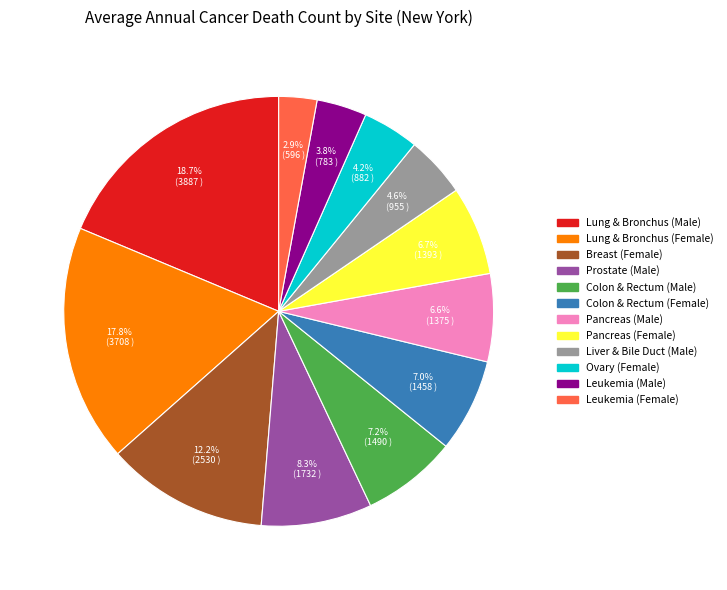

How many slices are in this pie chart?

12